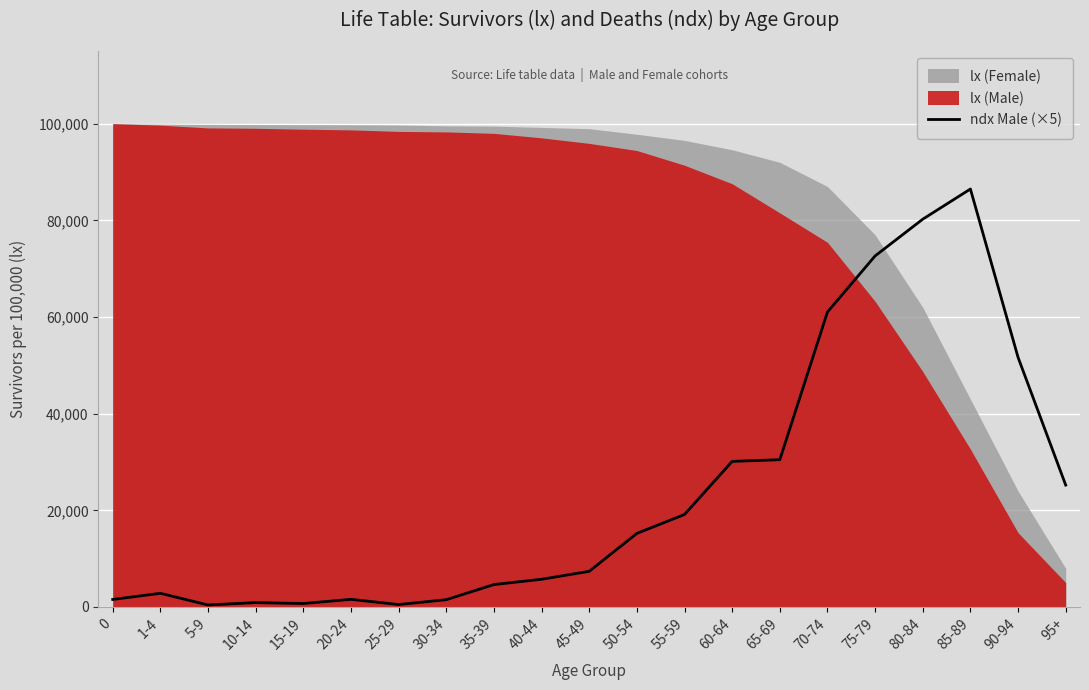

Is it true that the value at 95+ is 25220?

True